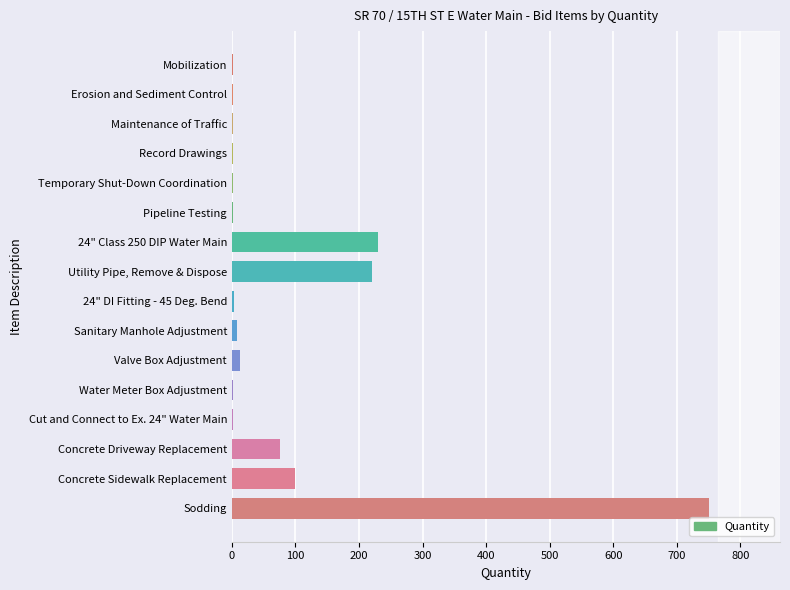

Which label corresponds to the largest value in the chart?

Sodding